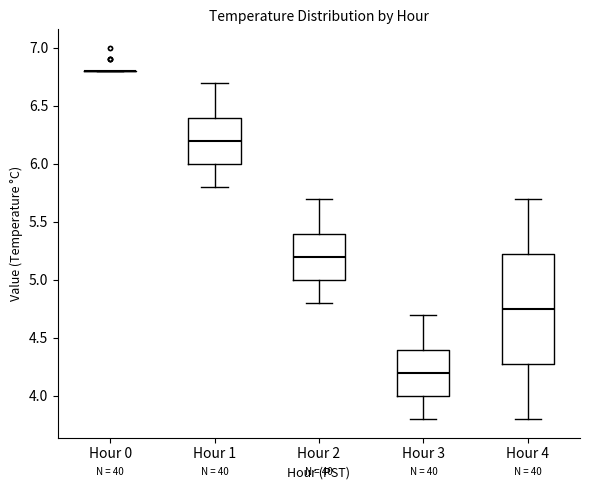

Reading left to right, transcribe this box plot: for each box, give where its median line is, the range the box spans, and where its two whiskers end, as read against the y-axis. The values are not printed on the chart, so give them approximately, as read against the axis.

Hour 0: box collapsed to a line at 6.80, whiskers 6.80 to 6.80
Hour 1: median 6.20, box 6.00 to 6.40, whiskers 5.80 to 6.70
Hour 2: median 5.20, box 5.00 to 5.40, whiskers 4.80 to 5.70
Hour 3: median 4.20, box 4.00 to 4.40, whiskers 3.80 to 4.70
Hour 4: median 4.75, box 4.30 to 5.25, whiskers 3.80 to 5.70